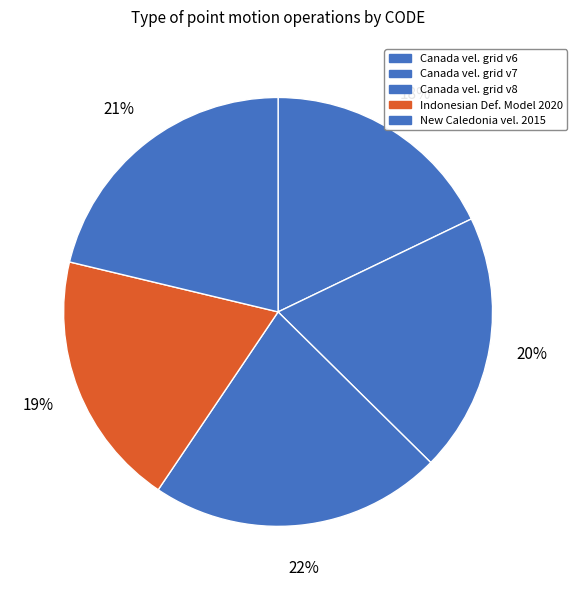

To the nearest percent, what is the average slice percentage?

20%